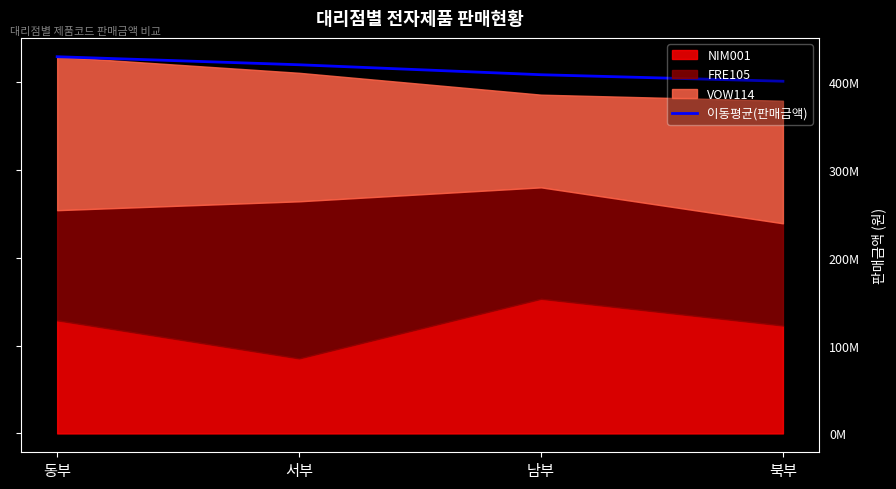

What is the change in value from 동부 to 남부?

-20500000